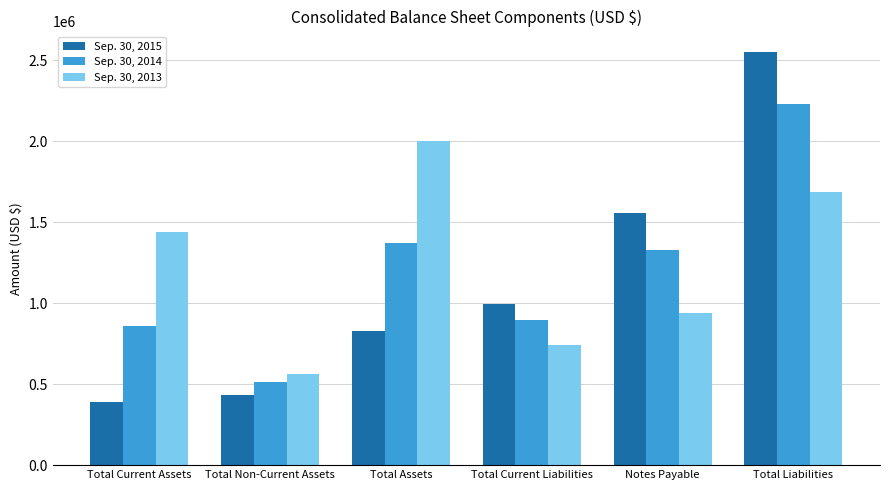

How many groups of bars are there?

6